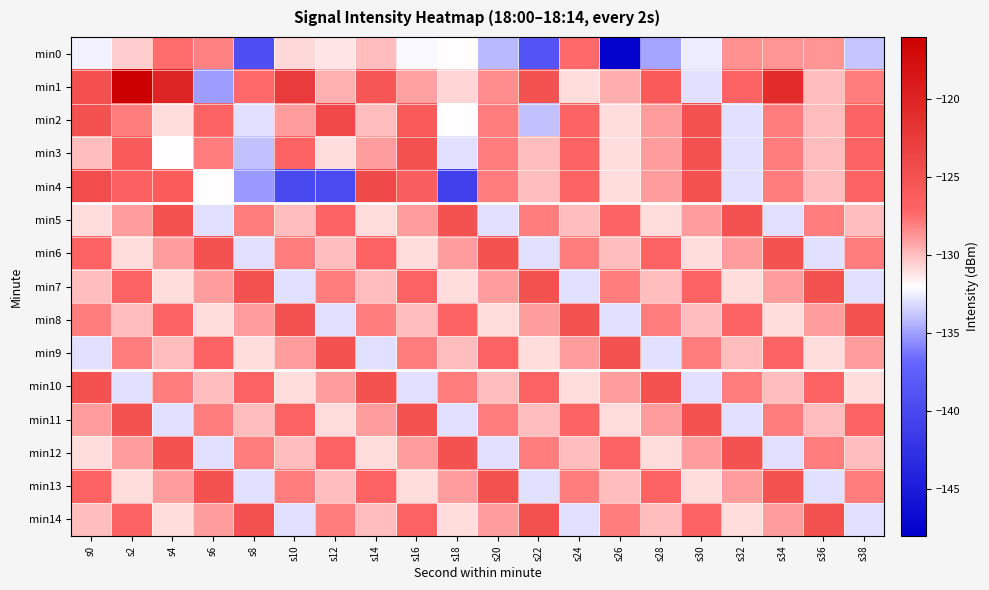

Reading right to left, list all the values displayed in this chart.

min0: s38=-133.8	s36=-128.7	s34=-128.7	s32=-128.6	s30=-132.6	s28=-134.8	s26=-147.5	s24=-127.3	s22=-138.6	s20=-134.2	s18=-132.0	s16=-132.2	s14=-130.0	s12=-131.2	s10=-130.8	s8=-139.4	s6=-128.1	s4=-127.5	s2=-130.5	s0=-132.4
min1: s38=-128.0	s36=-130.0	s34=-121.0	s32=-127.0	s30=-133.0	s28=-126.0	s26=-129.5	s24=-131.0	s22=-125.0	s20=-128.5	s18=-130.7	s16=-129.0	s14=-125.5	s12=-129.6	s10=-122.6	s8=-127.3	s6=-135.1	s4=-120.2	s2=-116.1	s0=-124.8
min2: s38=-127.0	s36=-130.0	s34=-128.0	s32=-133.0	s30=-125.0	s28=-129.0	s26=-131.0	s24=-127.0	s22=-134.0	s20=-128.0	s18=-132.0	s16=-126.0	s14=-130.0	s12=-124.0	s10=-129.0	s8=-133.0	s6=-127.0	s4=-131.0	s2=-128.0	s0=-125.0
min3: s38=-127.0	s36=-130.0	s34=-128.0	s32=-133.0	s30=-125.0	s28=-129.0	s26=-131.0	s24=-127.0	s22=-130.0	s20=-128.0	s18=-133.0	s16=-125.0	s14=-129.0	s12=-131.0	s10=-127.0	s8=-134.0	s6=-128.0	s4=-132.0	s2=-126.0	s0=-130.0
min4: s38=-127.0	s36=-130.0	s34=-128.0	s32=-133.0	s30=-125.0	s28=-129.0	s26=-131.0	s24=-127.0	s22=-130.0	s20=-128.0	s18=-141.0	s16=-126.5	s14=-124.1	s12=-139.9	s10=-139.9	s8=-135.1	s6=-131.9	s4=-126.1	s2=-126.5	s0=-124.5
min5: s38=-130.0	s36=-128.0	s34=-133.0	s32=-125.0	s30=-129.0	s28=-131.0	s26=-127.0	s24=-130.0	s22=-128.0	s20=-133.0	s18=-125.0	s16=-129.0	s14=-131.0	s12=-127.0	s10=-130.0	s8=-128.0	s6=-133.0	s4=-125.0	s2=-129.0	s0=-131.0
min6: s38=-128.0	s36=-133.0	s34=-125.0	s32=-129.0	s30=-131.0	s28=-127.0	s26=-130.0	s24=-128.0	s22=-133.0	s20=-125.0	s18=-129.0	s16=-131.0	s14=-127.0	s12=-130.0	s10=-128.0	s8=-133.0	s6=-125.0	s4=-129.0	s2=-131.0	s0=-127.0
min7: s38=-133.0	s36=-125.0	s34=-129.0	s32=-131.0	s30=-127.0	s28=-130.0	s26=-128.0	s24=-133.0	s22=-125.0	s20=-129.0	s18=-131.0	s16=-127.0	s14=-130.0	s12=-128.0	s10=-133.0	s8=-125.0	s6=-129.0	s4=-131.0	s2=-127.0	s0=-130.0
min8: s38=-125.0	s36=-129.0	s34=-131.0	s32=-127.0	s30=-130.0	s28=-128.0	s26=-133.0	s24=-125.0	s22=-129.0	s20=-131.0	s18=-127.0	s16=-130.0	s14=-128.0	s12=-133.0	s10=-125.0	s8=-129.0	s6=-131.0	s4=-127.0	s2=-130.0	s0=-128.0
min9: s38=-129.0	s36=-131.0	s34=-127.0	s32=-130.0	s30=-128.0	s28=-133.0	s26=-125.0	s24=-129.0	s22=-131.0	s20=-127.0	s18=-130.0	s16=-128.0	s14=-133.0	s12=-125.0	s10=-129.0	s8=-131.0	s6=-127.0	s4=-130.0	s2=-128.0	s0=-133.0
min10: s38=-131.0	s36=-127.0	s34=-130.0	s32=-128.0	s30=-133.0	s28=-125.0	s26=-129.0	s24=-131.0	s22=-127.0	s20=-130.0	s18=-128.0	s16=-133.0	s14=-125.0	s12=-129.0	s10=-131.0	s8=-127.0	s6=-130.0	s4=-128.0	s2=-133.0	s0=-125.0
min11: s38=-127.0	s36=-130.0	s34=-128.0	s32=-133.0	s30=-125.0	s28=-129.0	s26=-131.0	s24=-127.0	s22=-130.0	s20=-128.0	s18=-133.0	s16=-125.0	s14=-129.0	s12=-131.0	s10=-127.0	s8=-130.0	s6=-128.0	s4=-133.0	s2=-125.0	s0=-129.0
min12: s38=-130.0	s36=-128.0	s34=-133.0	s32=-125.0	s30=-129.0	s28=-131.0	s26=-127.0	s24=-130.0	s22=-128.0	s20=-133.0	s18=-125.0	s16=-129.0	s14=-131.0	s12=-127.0	s10=-130.0	s8=-128.0	s6=-133.0	s4=-125.0	s2=-129.0	s0=-131.0
min13: s38=-128.0	s36=-133.0	s34=-125.0	s32=-129.0	s30=-131.0	s28=-127.0	s26=-130.0	s24=-128.0	s22=-133.0	s20=-125.0	s18=-129.0	s16=-131.0	s14=-127.0	s12=-130.0	s10=-128.0	s8=-133.0	s6=-125.0	s4=-129.0	s2=-131.0	s0=-127.0
min14: s38=-133.0	s36=-125.0	s34=-129.0	s32=-131.0	s30=-127.0	s28=-130.0	s26=-128.0	s24=-133.0	s22=-125.0	s20=-129.0	s18=-131.0	s16=-127.0	s14=-130.0	s12=-128.0	s10=-133.0	s8=-125.0	s6=-129.0	s4=-131.0	s2=-127.0	s0=-130.0